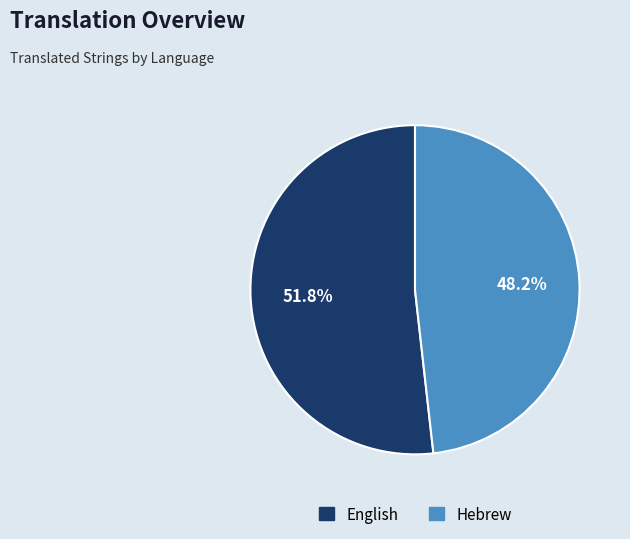

How many slices are in this pie chart?

2